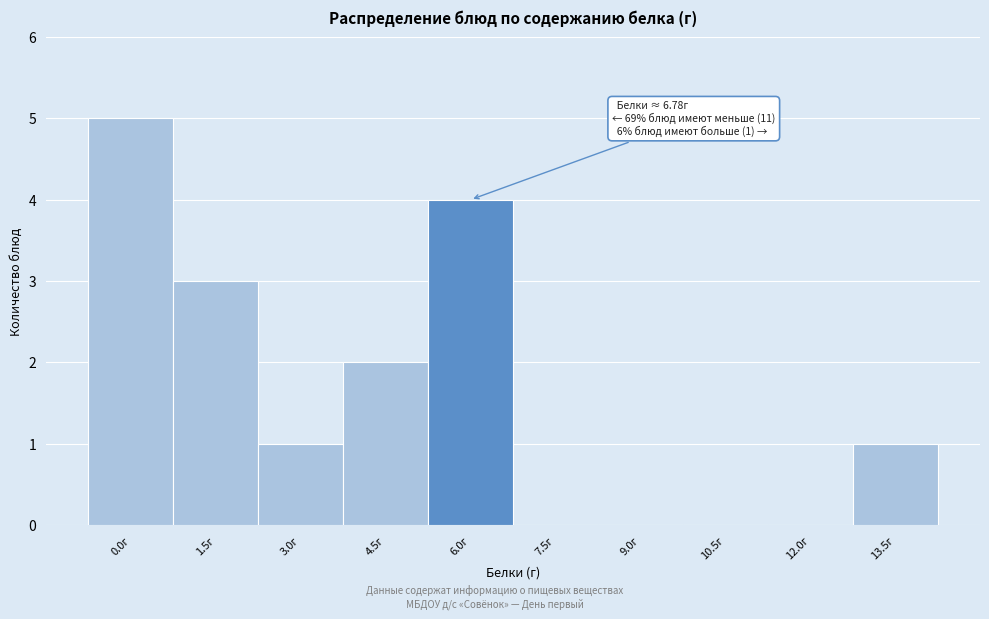

Reading right to left, what are all the values shown in this chart?

13.5г=1	12.0г=0	10.5г=0	9.0г=0	7.5г=0	6.0г=4	4.5г=2	3.0г=1	1.5г=3	0.0г=5